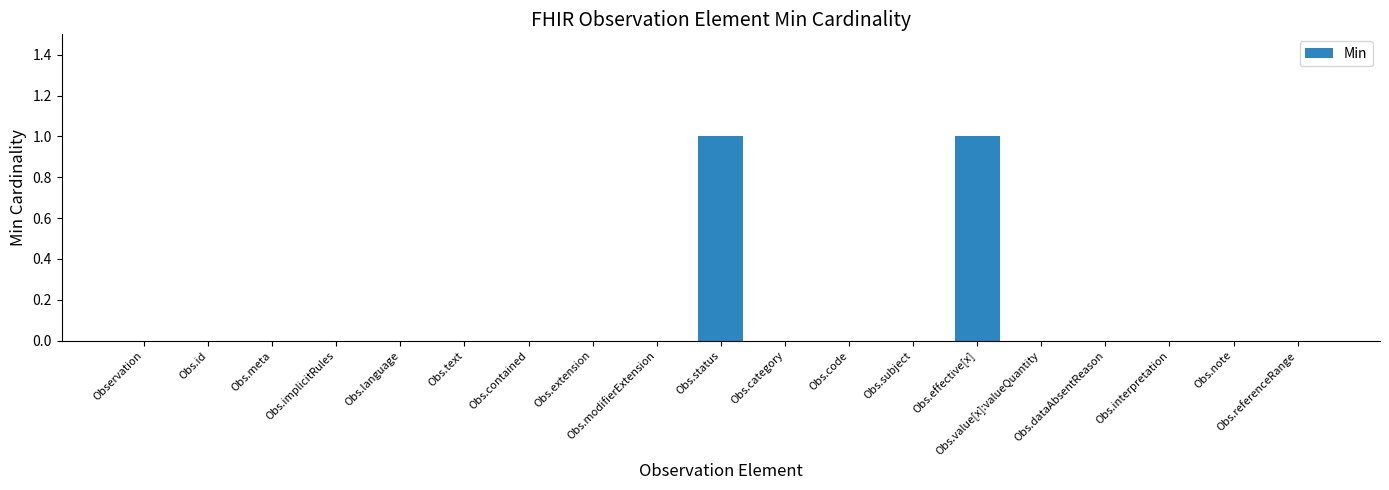

Reading left to right, list all the values displayed in this chart.

0	0	0	0	0	0	0	0	0	1	0	0	0	1	0	0	0	0	0